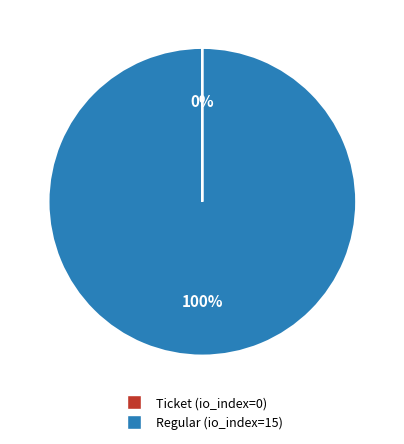

Is it true that Regular is 87% of the pie?

False